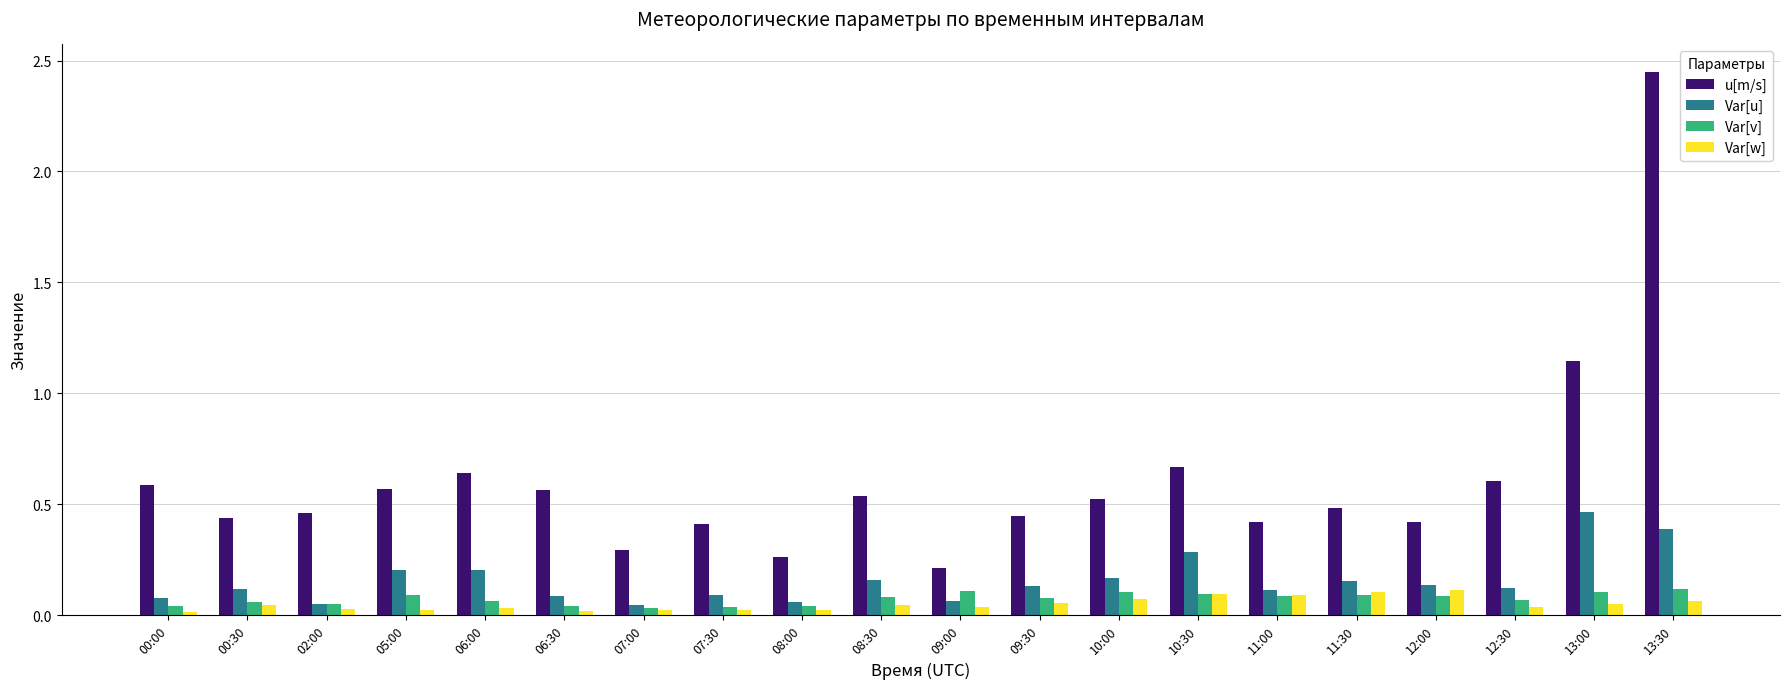

Which category has the highest value in the Var[u] series?

13:00